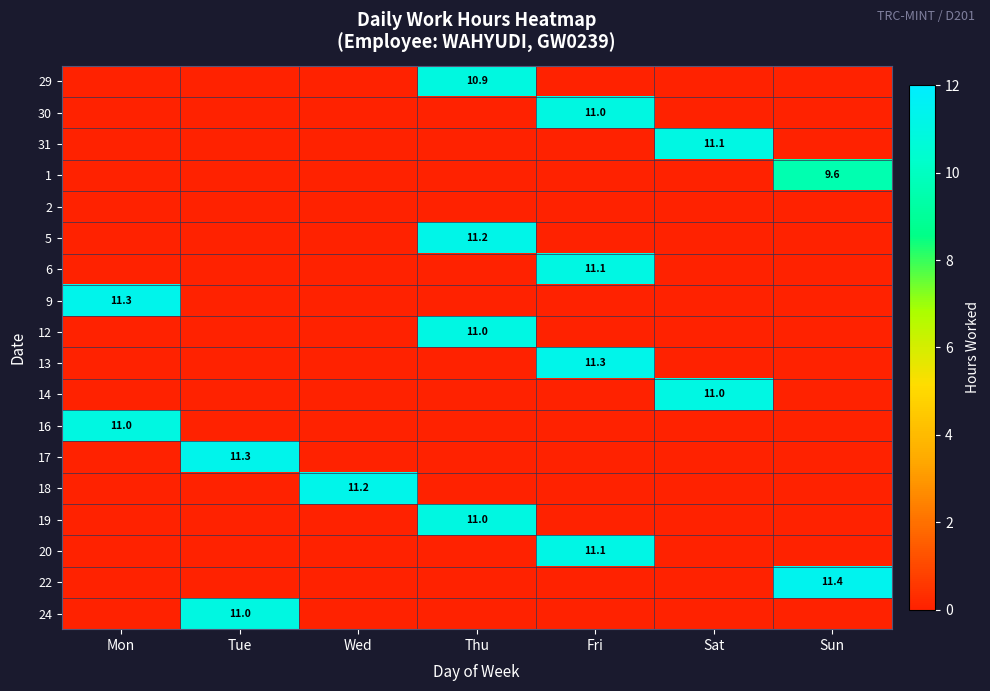

Is it true that 20 equals 11.1 at Fri?

True